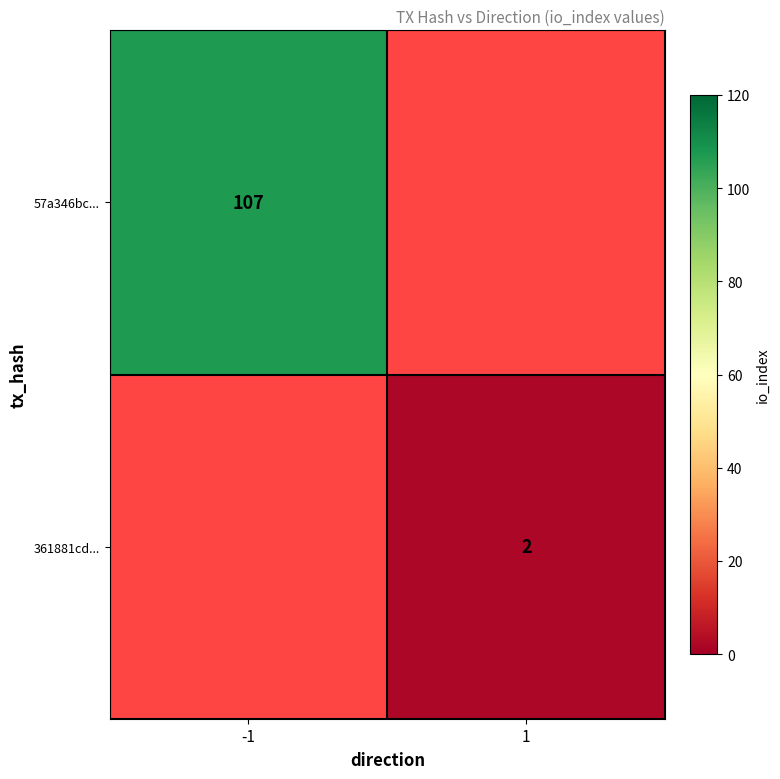

The 57a346bc... series shows 151 at -1. True or false?

False